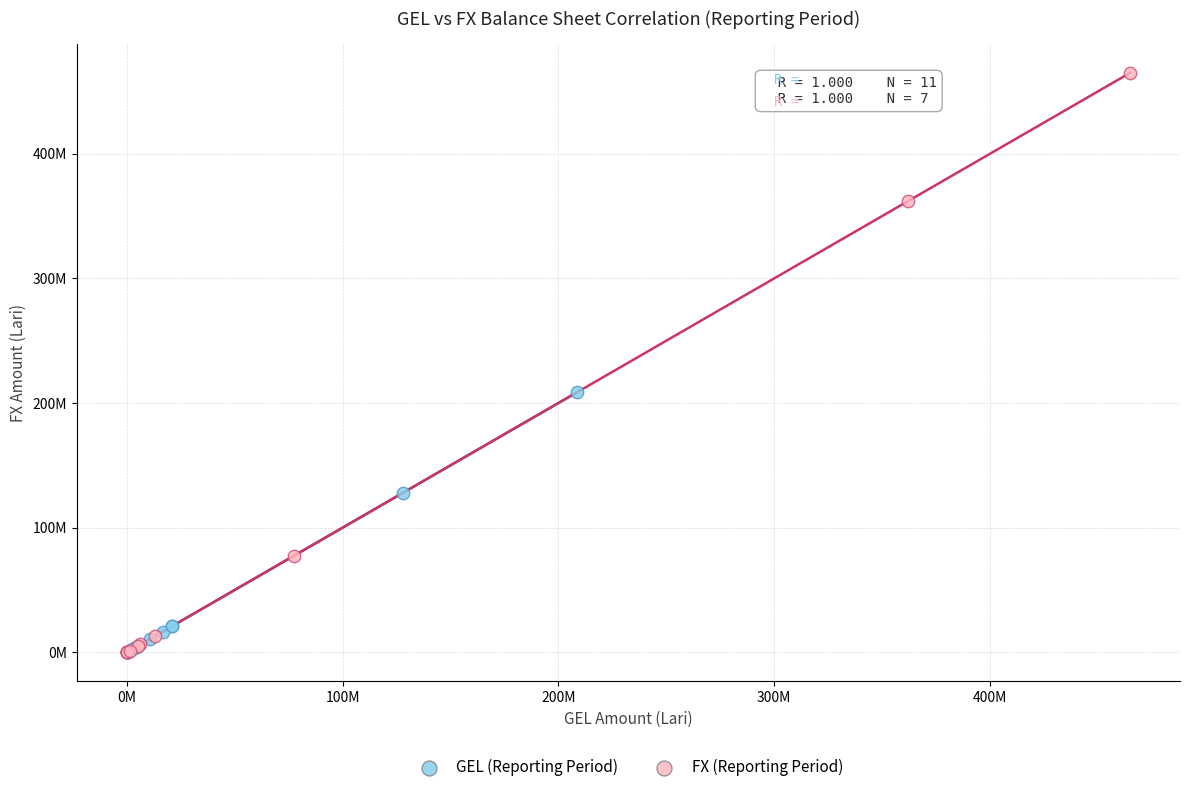

What are all the series names shown in the legend?

GEL (Reporting Period), FX (Reporting Period)